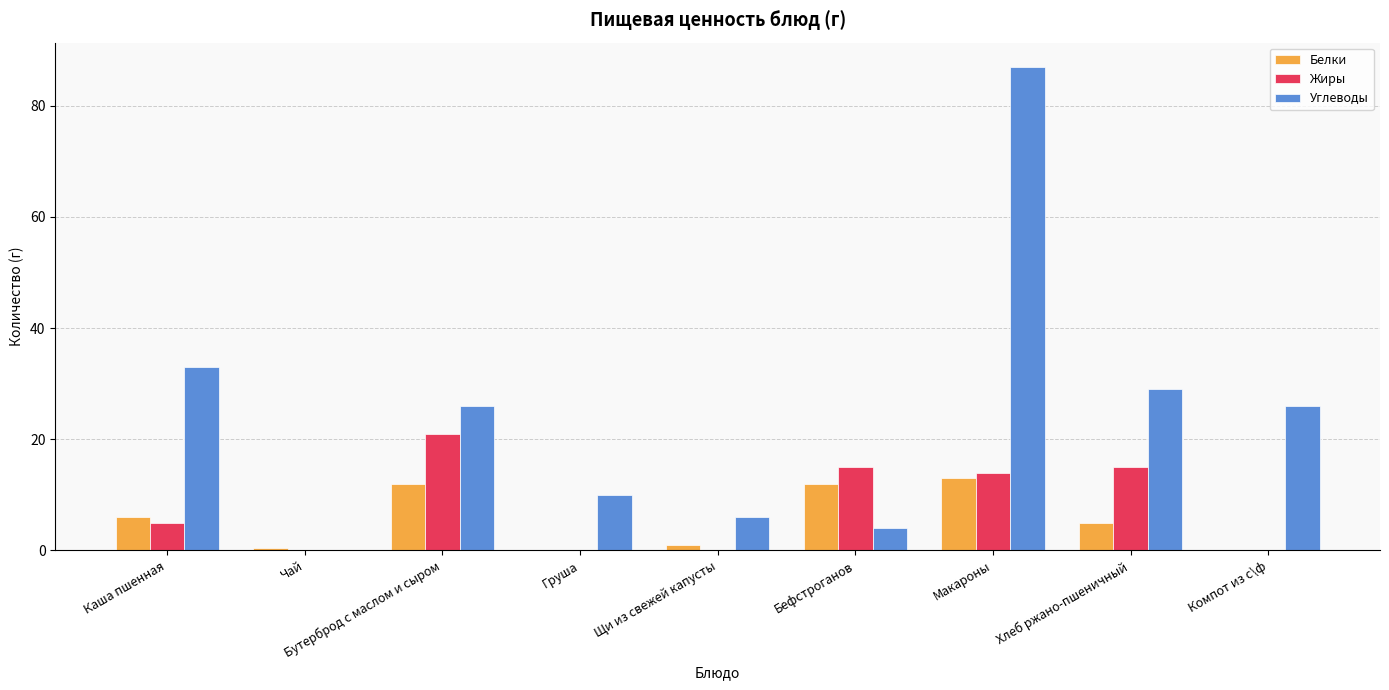

At which category is the sum across all series the highest?

Макароны